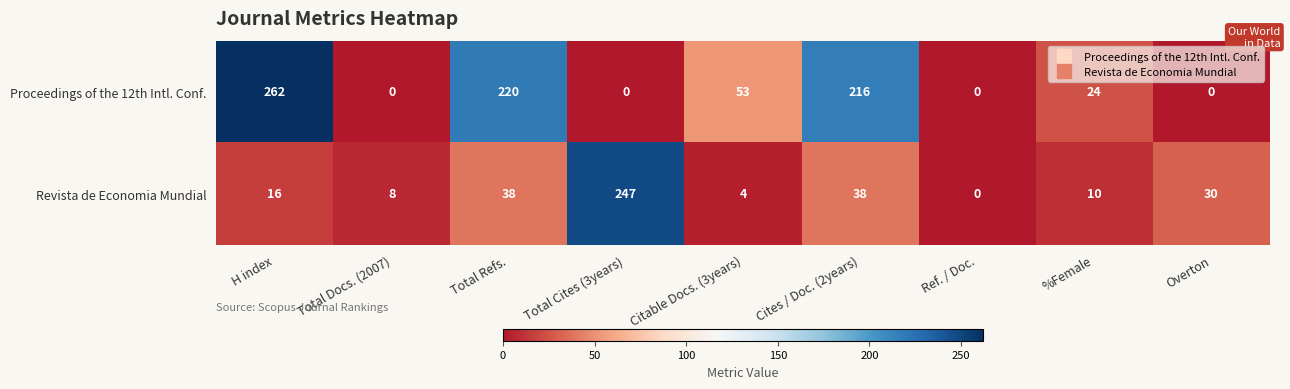

The value of Proceedings of the 12th Intl. Conf. at Total Docs. (2007) is 0. True or false?

True